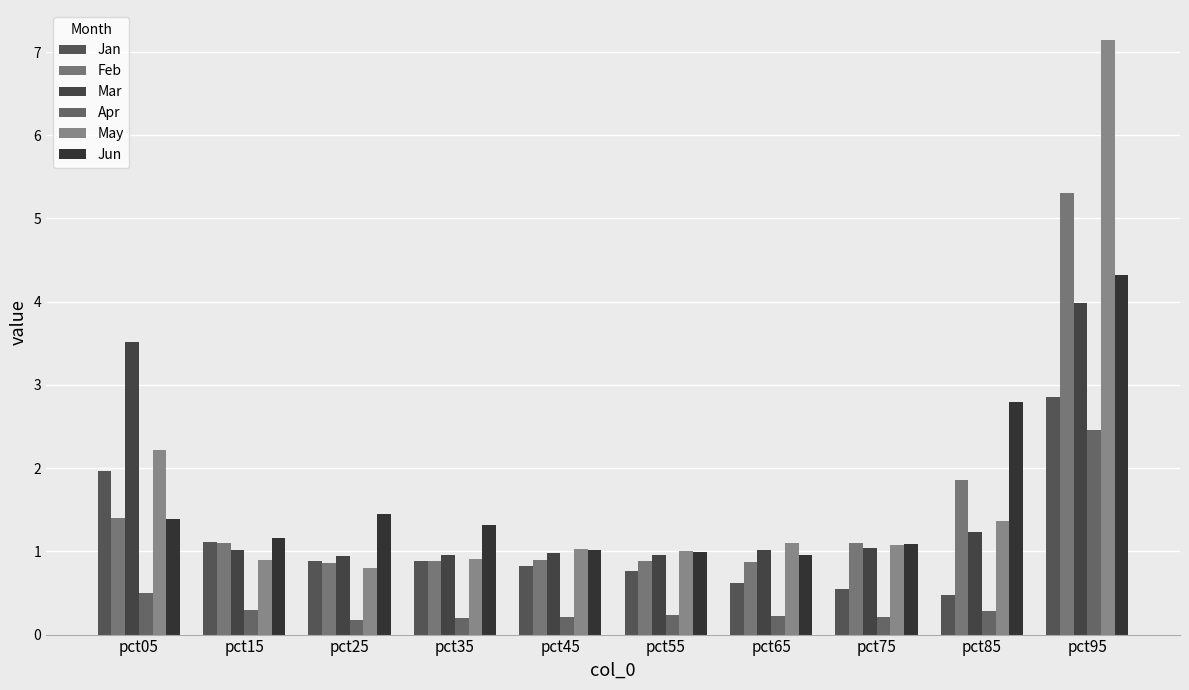

Which series changed the most between pct45 and pct65?

Jan